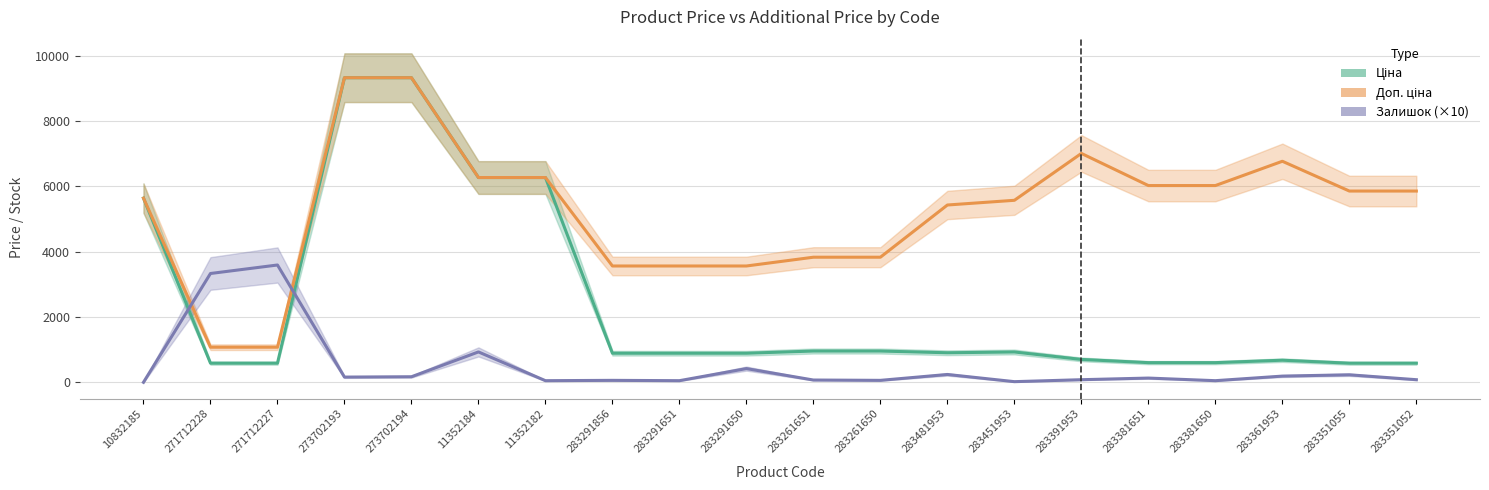

Read the Ціна value at 273702193.

9321.4